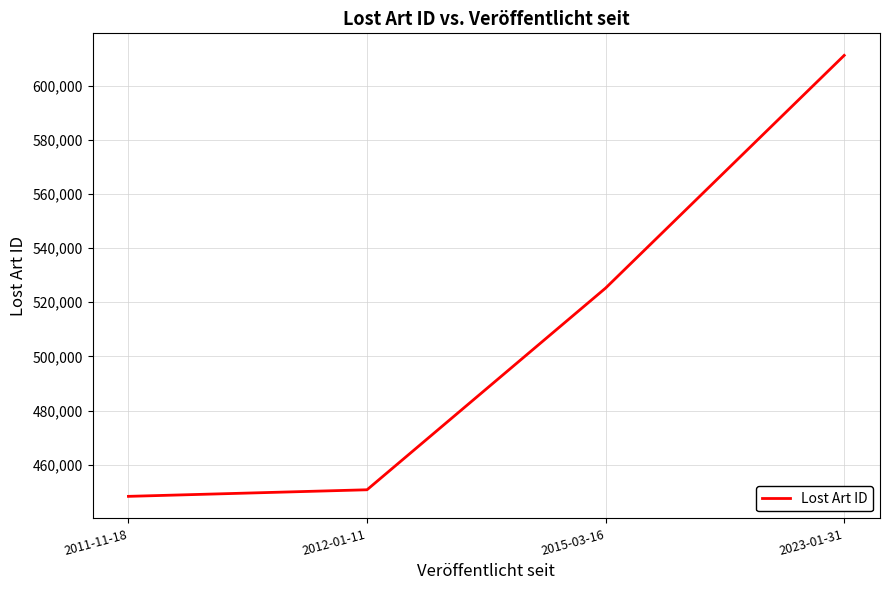

What is the difference between the maximum and minimum values?

162896